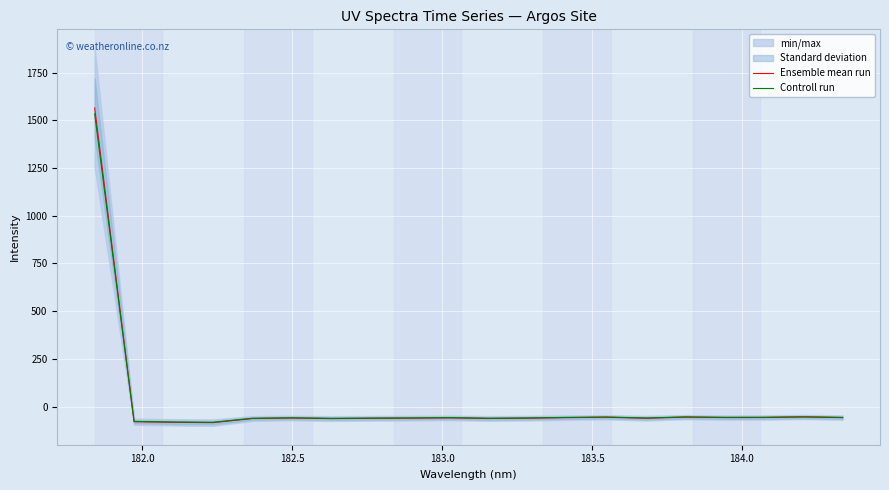

Reading left to right, list all the values displayed in this chart.

Ensemble mean run: 1565.3	-79.8	-83.0	-84.5	-63.0	-60.4	-63.3	-62.0	-61.1	-59.6	-62.8	-61.3	-58.3	-56.3	-61.5	-55.6	-57.9	-57.7	-54.9	-58.2
Controll run: 1534.0	-78.2	-81.3	-82.8	-61.8	-59.2	-62.0	-60.8	-59.9	-58.4	-61.5	-60.1	-57.1	-55.2	-60.3	-54.5	-56.8	-56.5	-53.8	-57.0